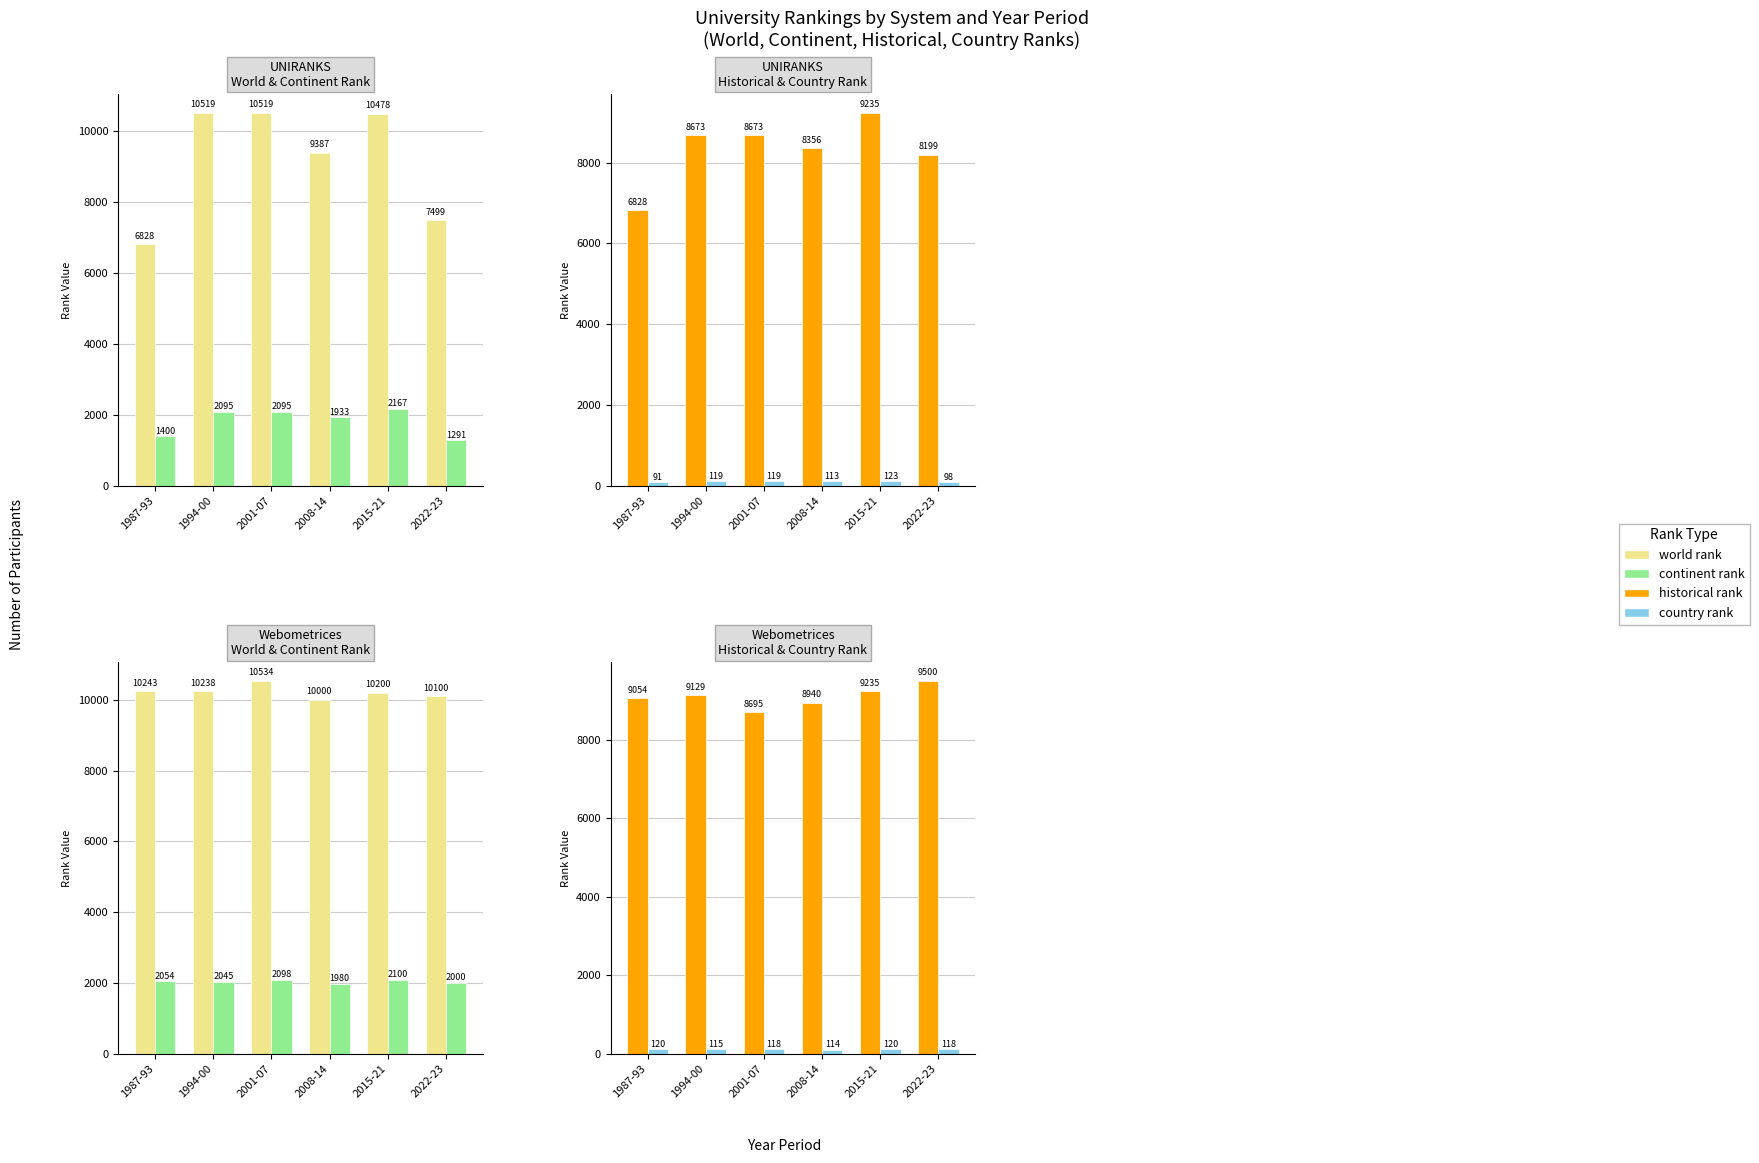

True or false: continent rank has a value of 3200 at 2015-21.

False